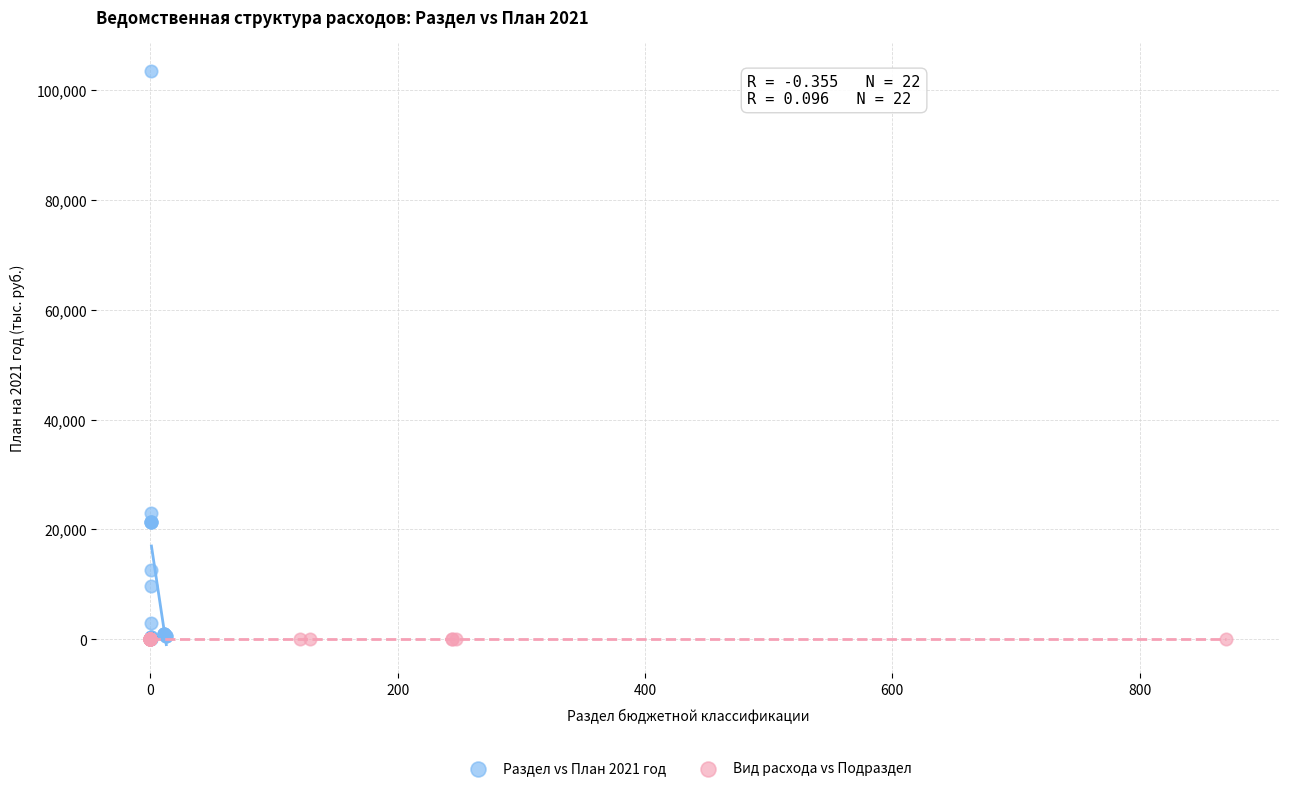

What are all the series names shown in the legend?

Раздел vs План 2021 год, Вид расхода vs Подраздел